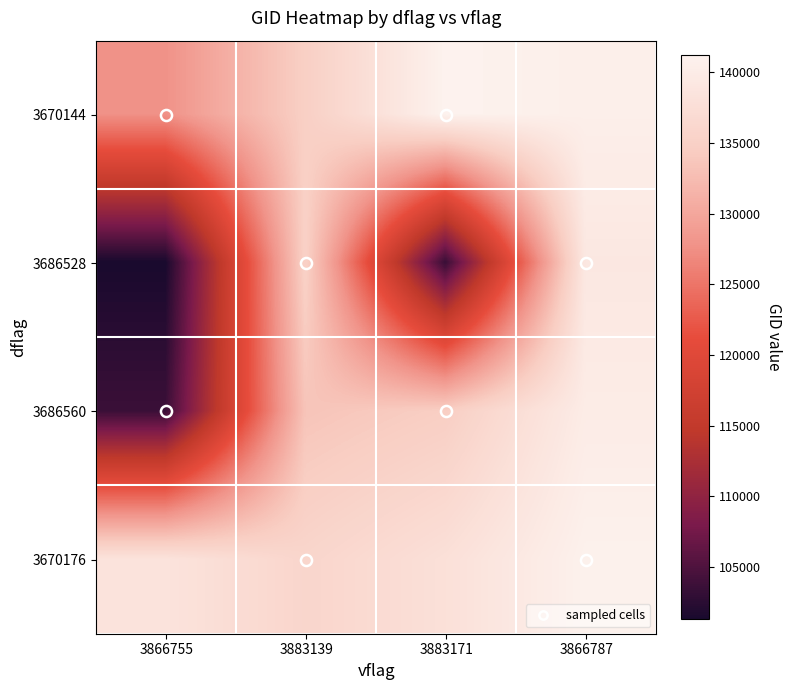

What is the minimum value shown in the chart?

101303